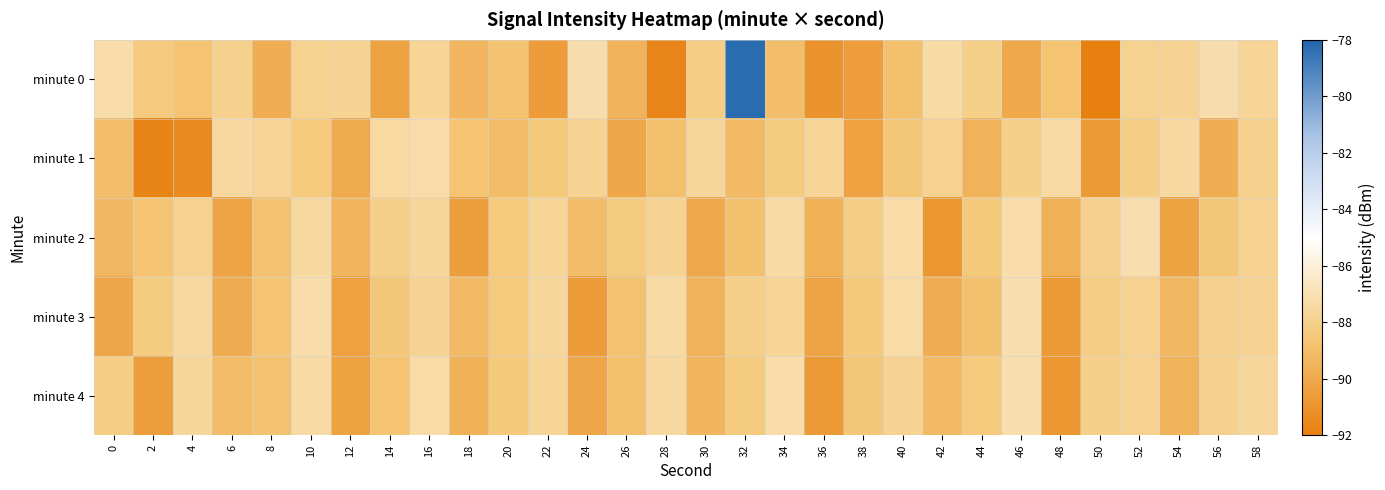

What is the difference between the highest and lowest values at 40?

1.5